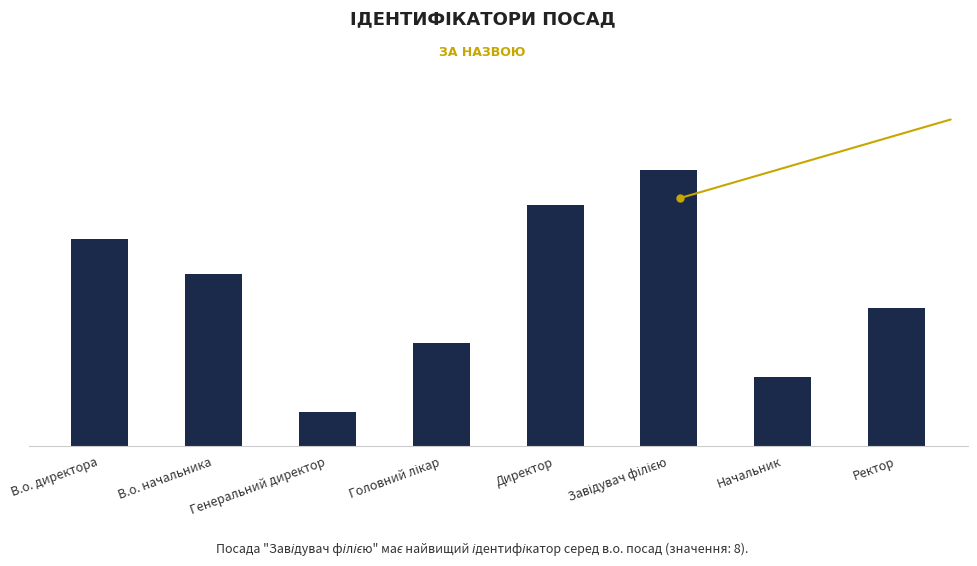

Are the bars horizontal?

No